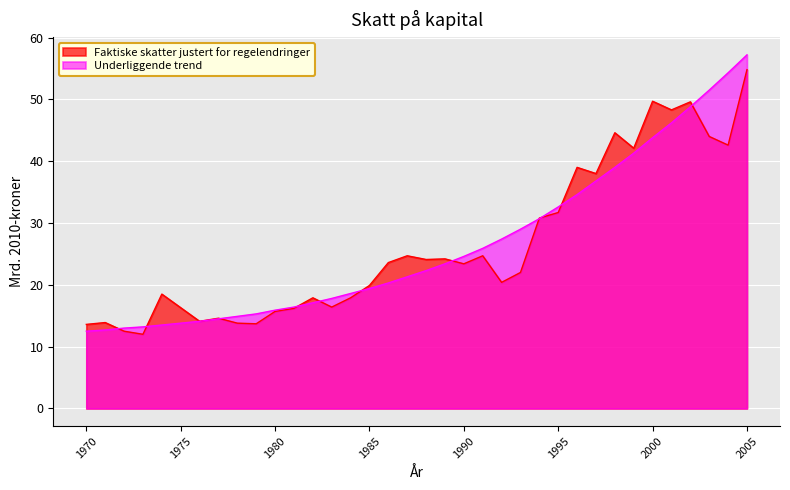

What is the difference between the Faktiske skatter justert for regelendringer values at 1970 and 2002?

36.0